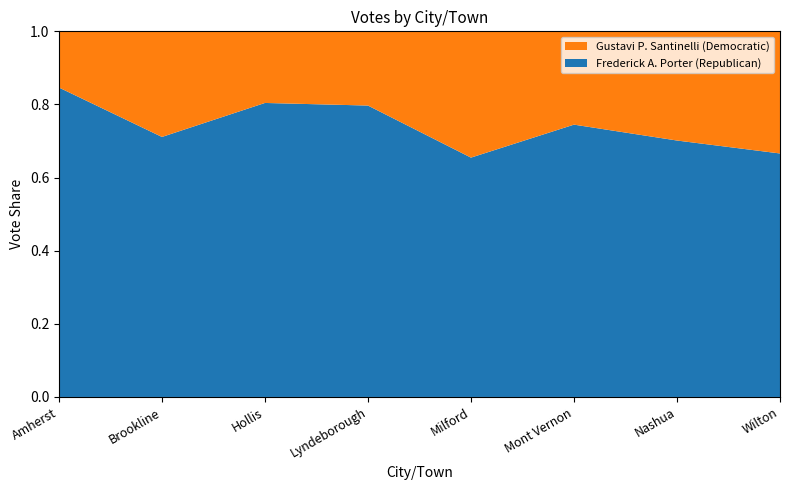

Reading right to left, transcribe all the data shown in this chart.

Frederick A. Porter (Republican): Wilton=628	Nashua=3422	Mont Vernon=324	Milford=1901	Lyndeborough=267	Hollis=1051	Brookline=357	Amherst=2175
Gustavi P. Santinelli (Democratic): Wilton=315	Nashua=1457	Mont Vernon=111	Milford=1003	Lyndeborough=68	Hollis=256	Brookline=145	Amherst=395